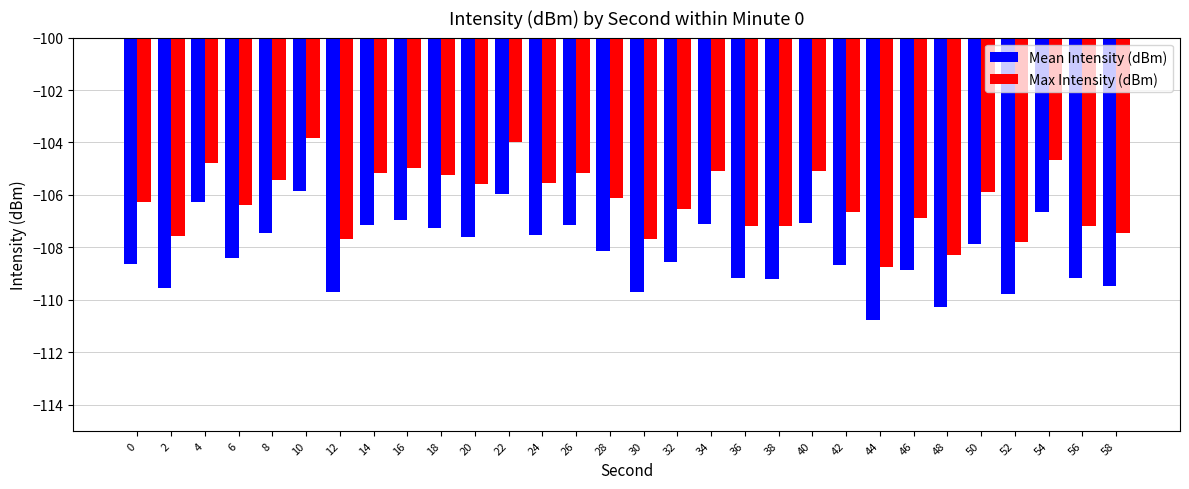

Are the bars grouped side by side (vs. stacked)?

Yes